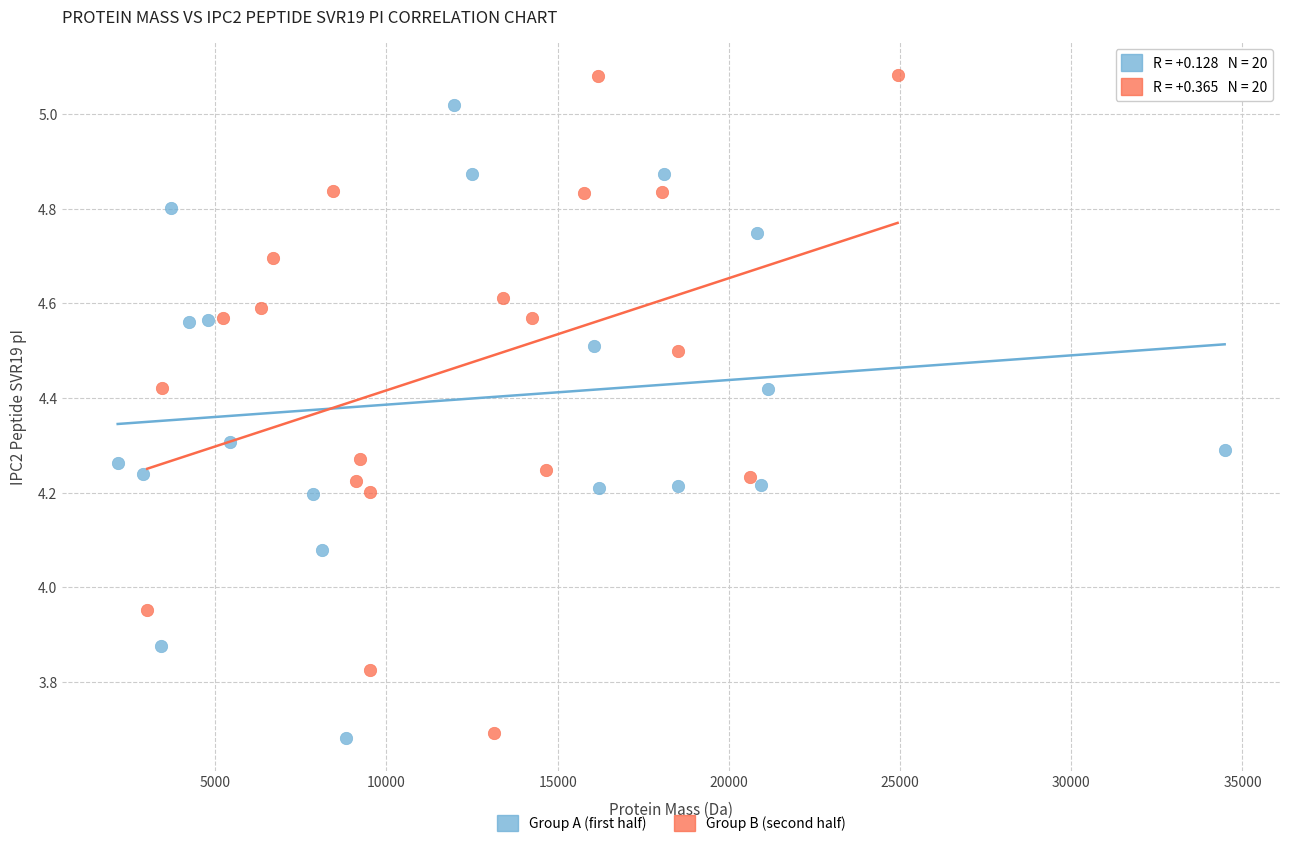

Which series reaches the maximum Y coordinate?

Group B (second half)